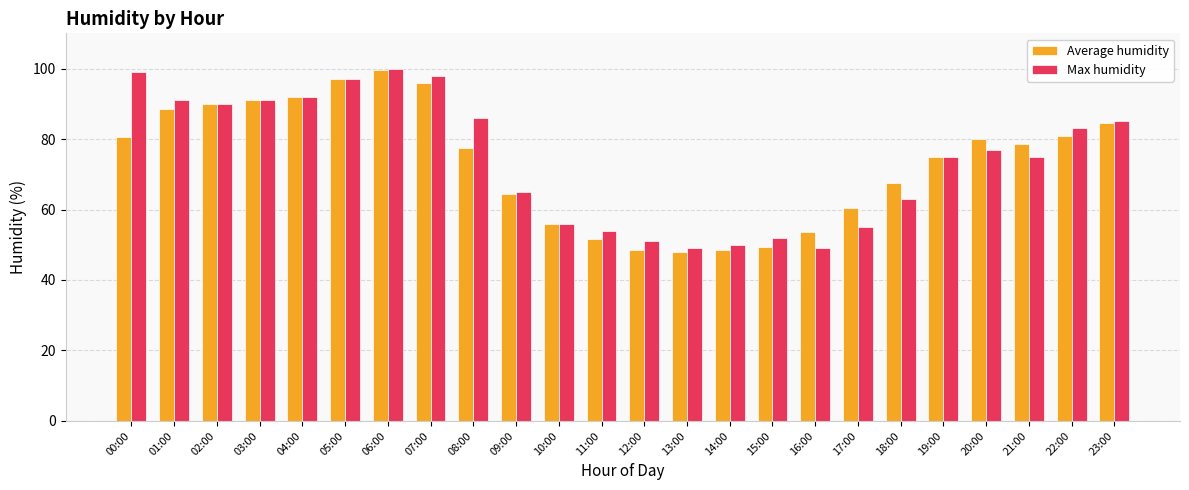

True or false: Average humidity has a value of 92.6 at 10:00.

False